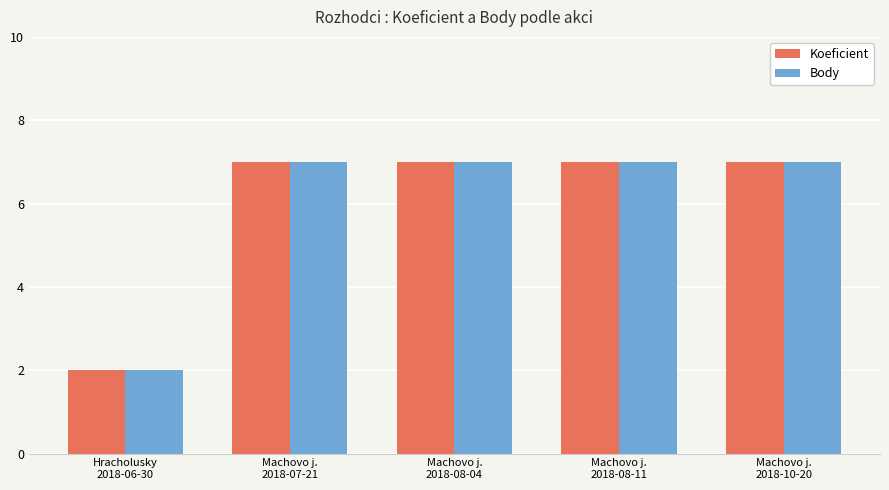

The Body series shows 7 at Machovo j.
2018-08-04. True or false?

True